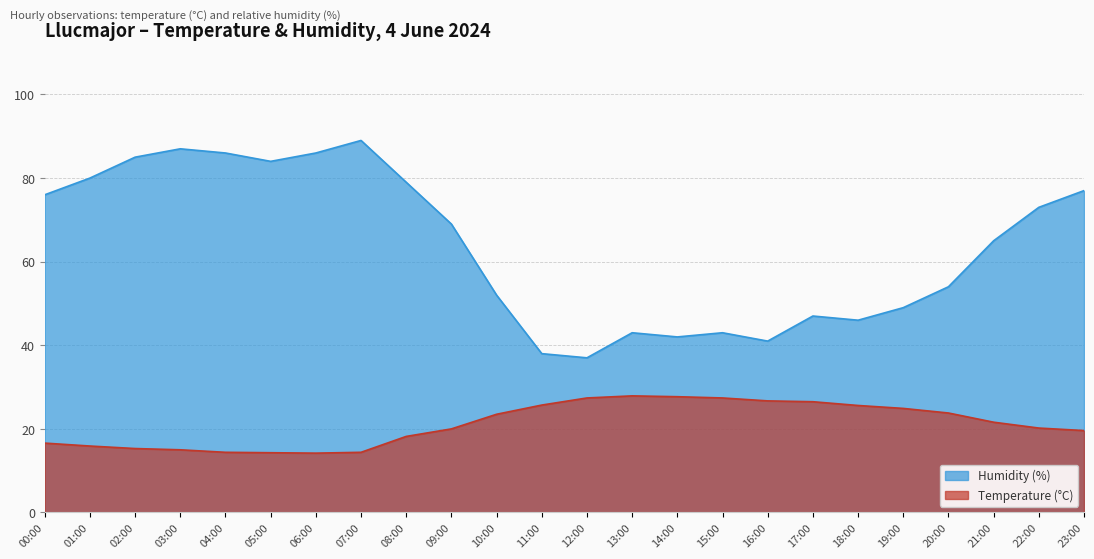

Which series has the largest range (max minus min)?

Humidity (%)